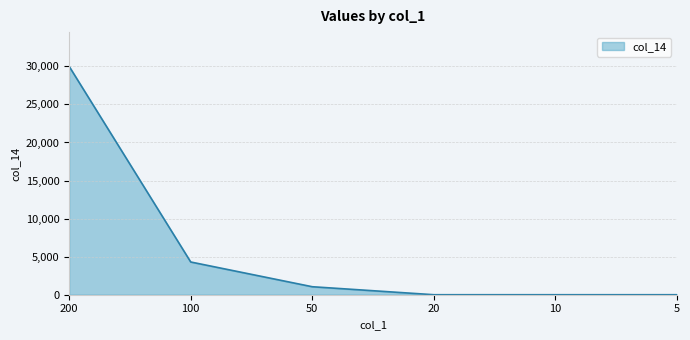

Is it true that the value at 100 is 4300?

True